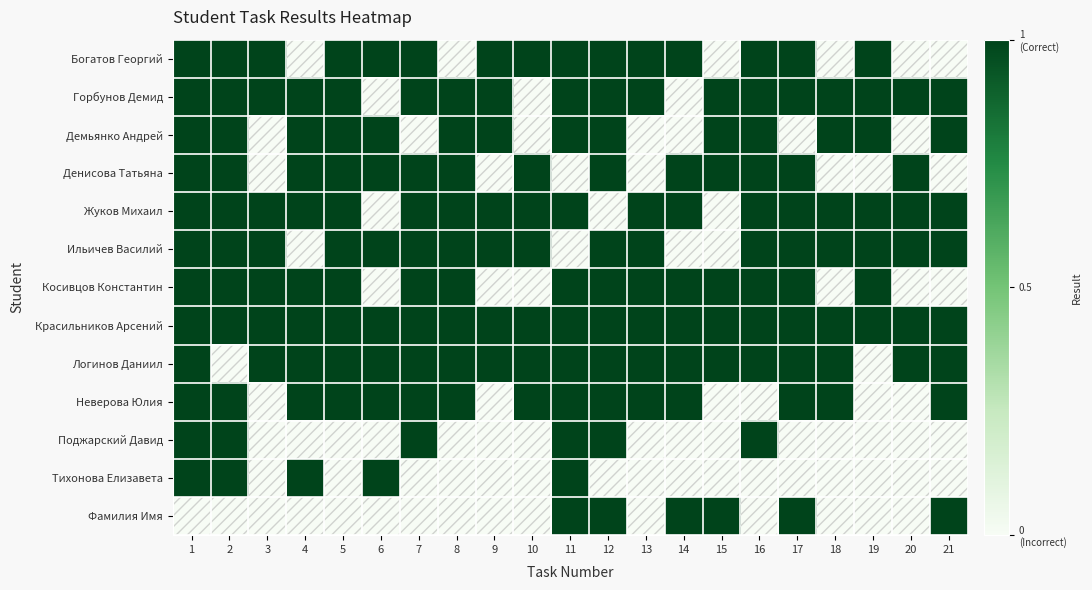

Which series has the largest range (max minus min)?

Богатов Георгий